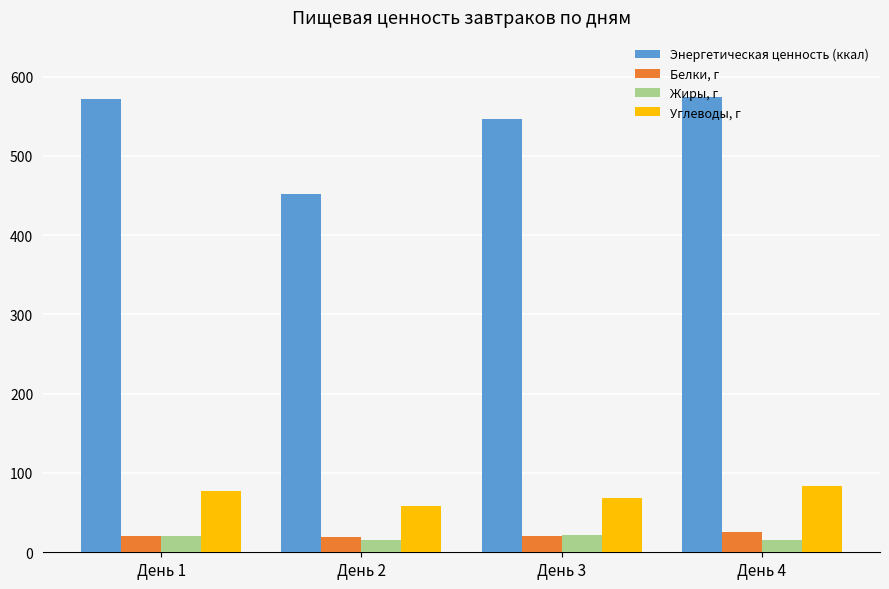

What is the smallest value displayed?

15.2